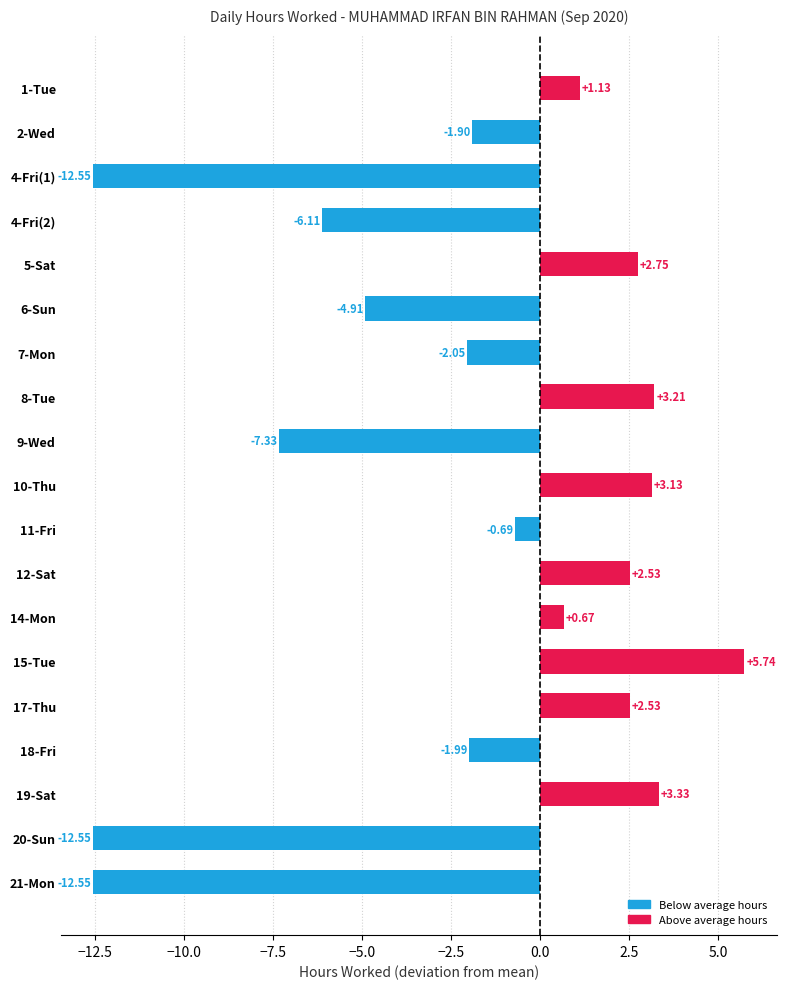

Which label corresponds to the largest value in the chart?

15-Tue